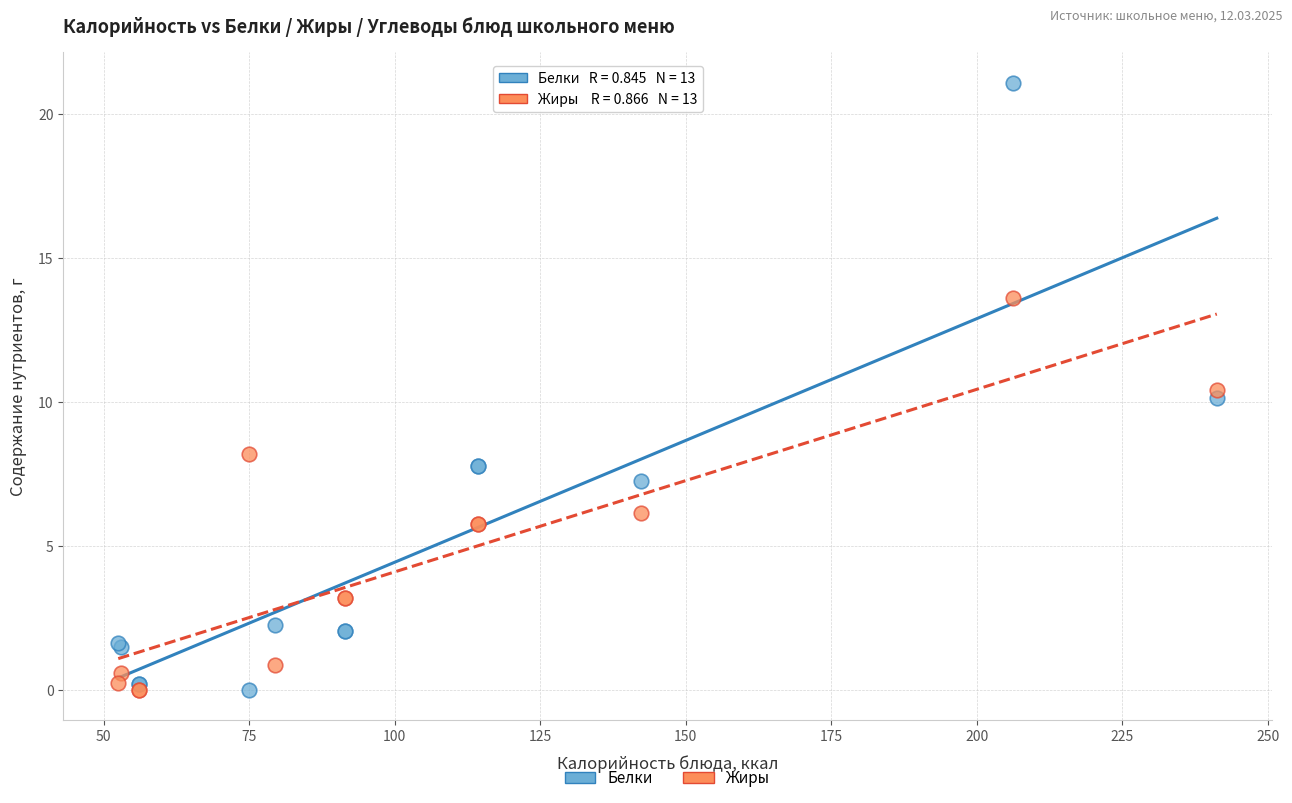

What are all the series names shown in the legend?

Белки, Жиры